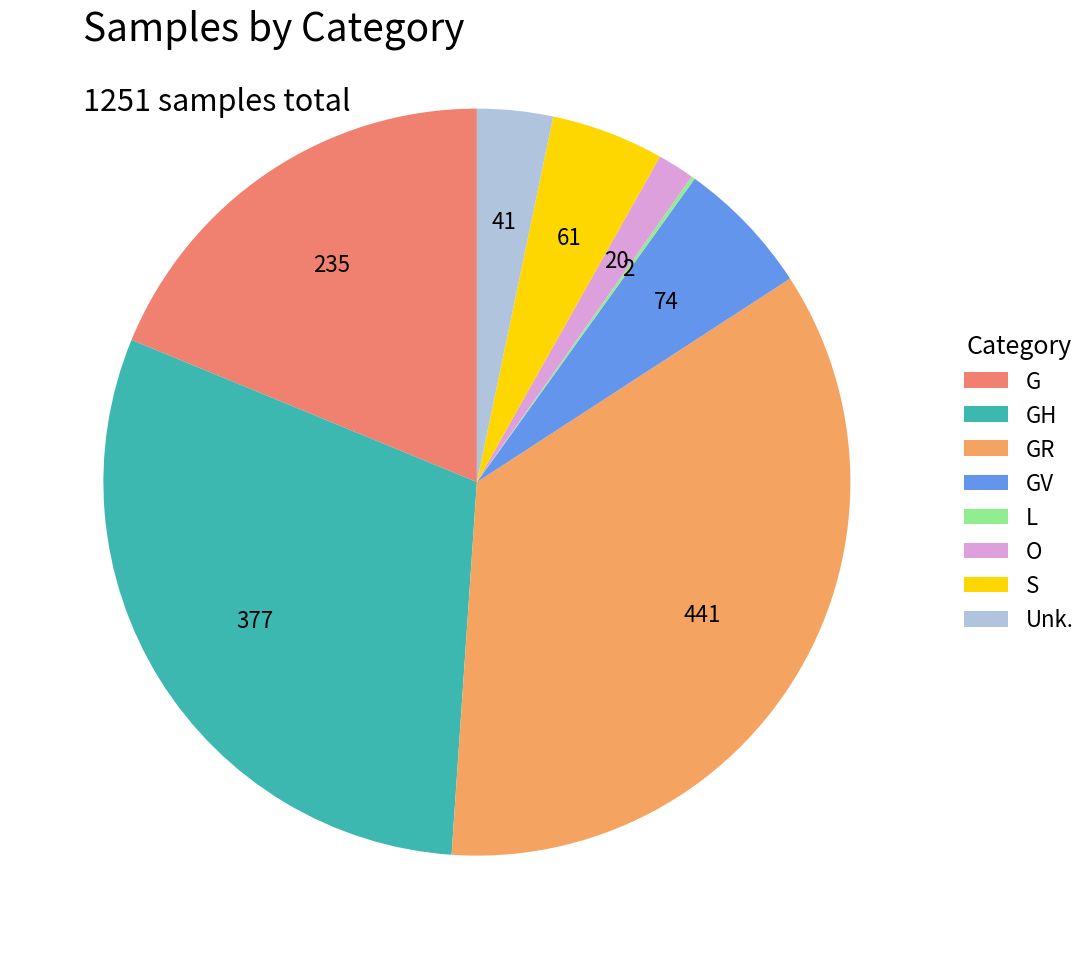

What is the smallest slice in the pie chart?

L